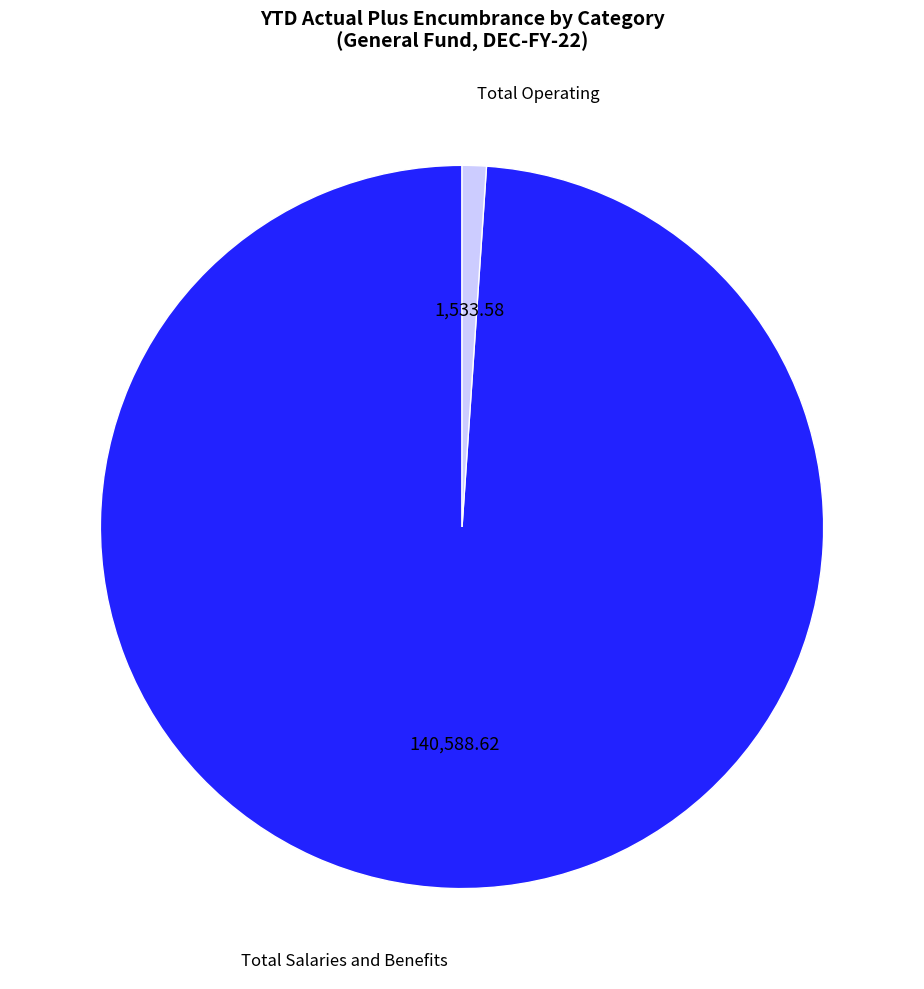

Do Total Salaries and Benefits and Total Operating together represent more than half of the pie?

Yes